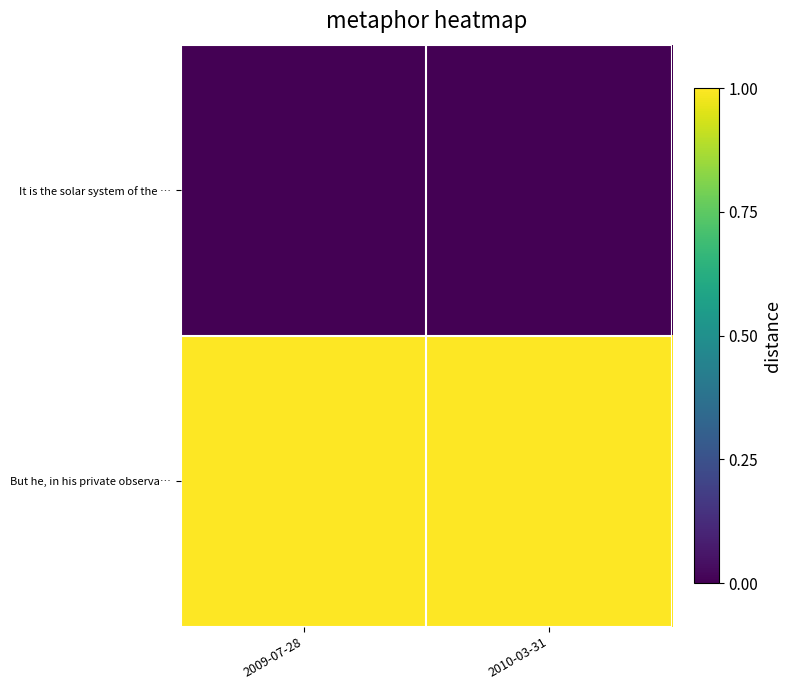

Rank the series by their maximum value, from highest to lowest.

But he, in his private observa…, It is the solar system of the …